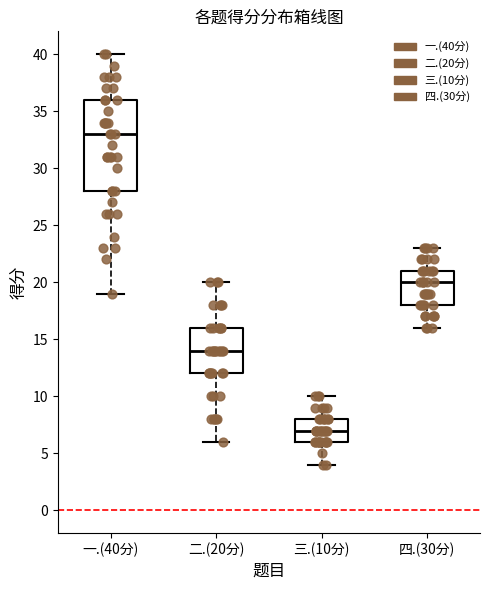

Where does the upper whisker of the box for 三.(10分) end on the y-axis? The values are not printed on the chart, so give them approximately, as read against the axis.

10